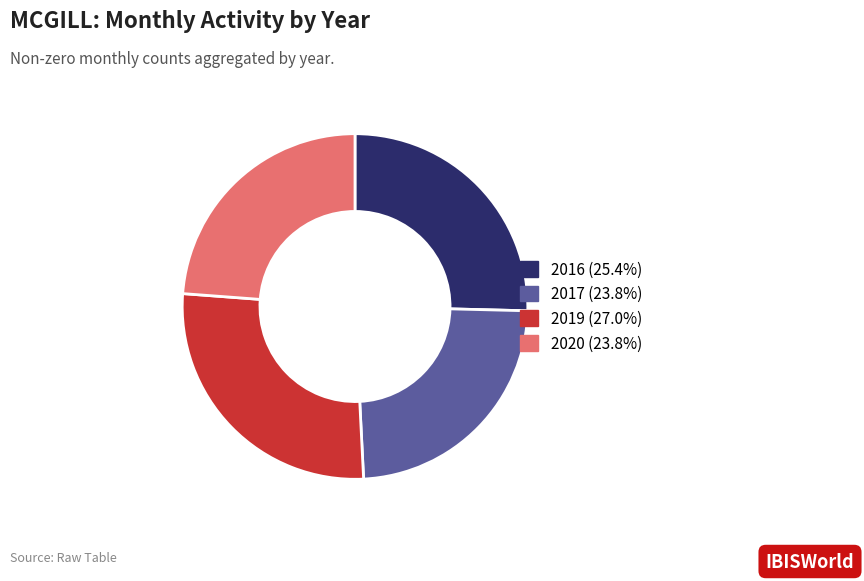

Does any single category account for the majority?

No